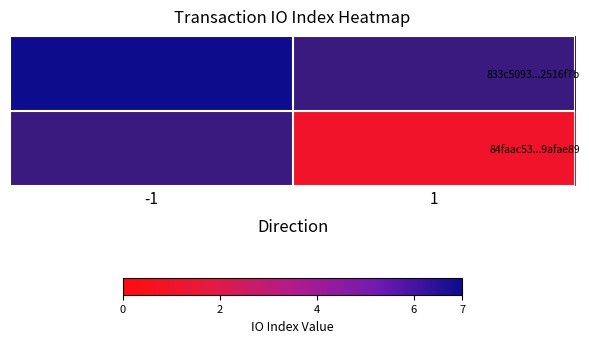

The value of 833c5093...2516f7b at -1 is 7.0. True or false?

True